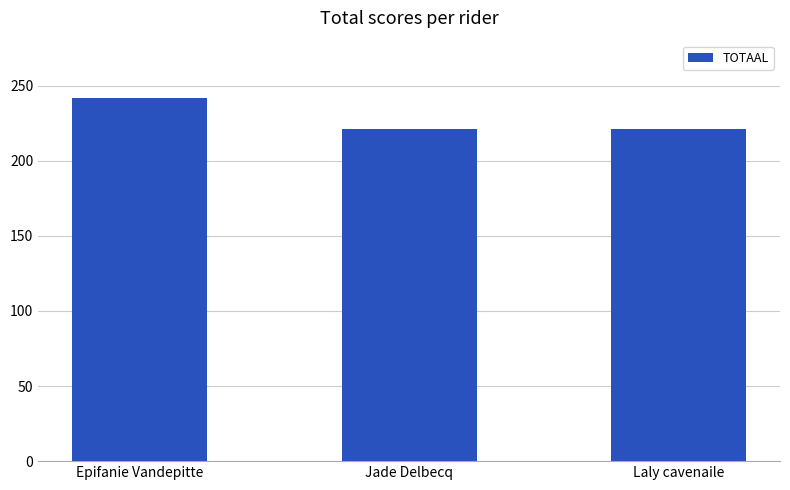

Does the chart contain any negative values?

No